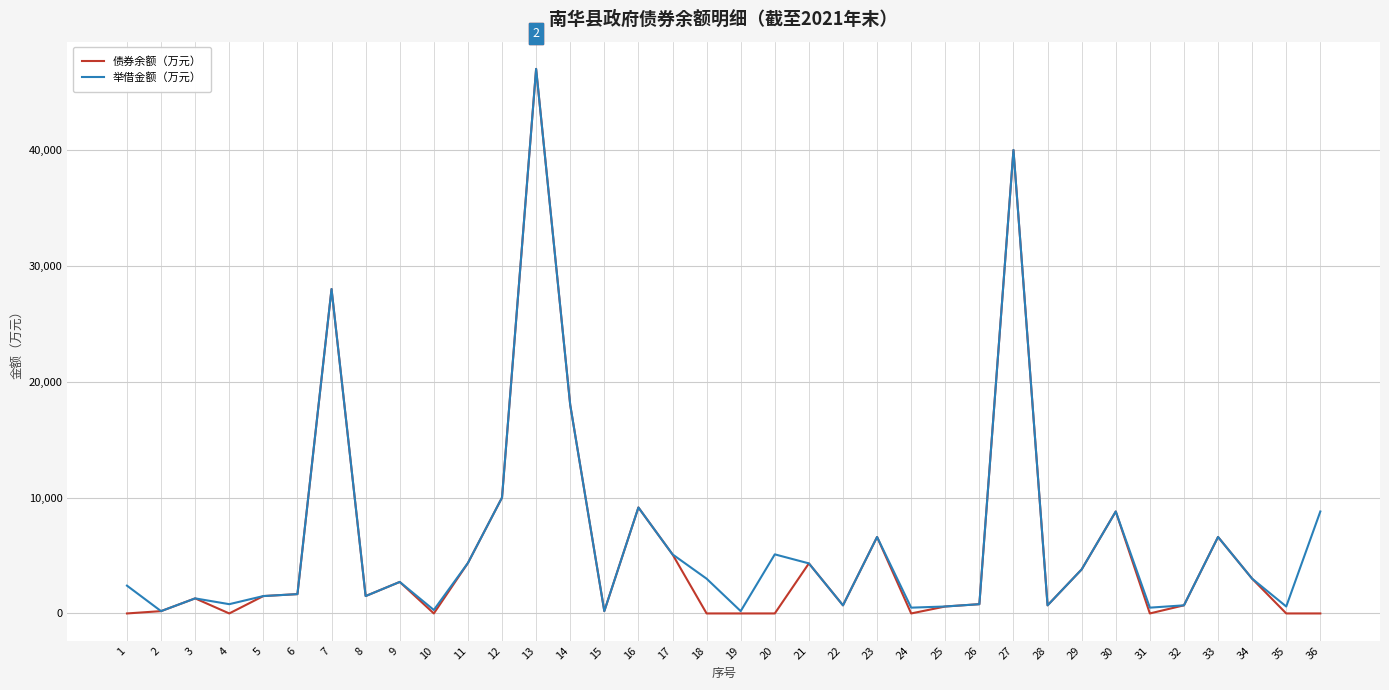

Where does the 举借金额（万元） series first go above 2720?

7